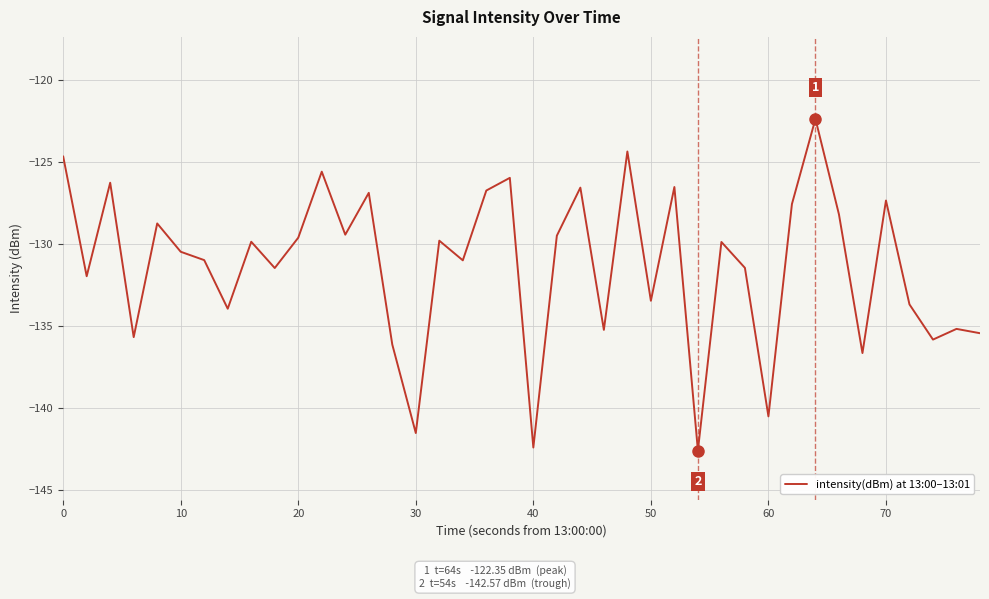

What is the smallest value displayed?

-142.6